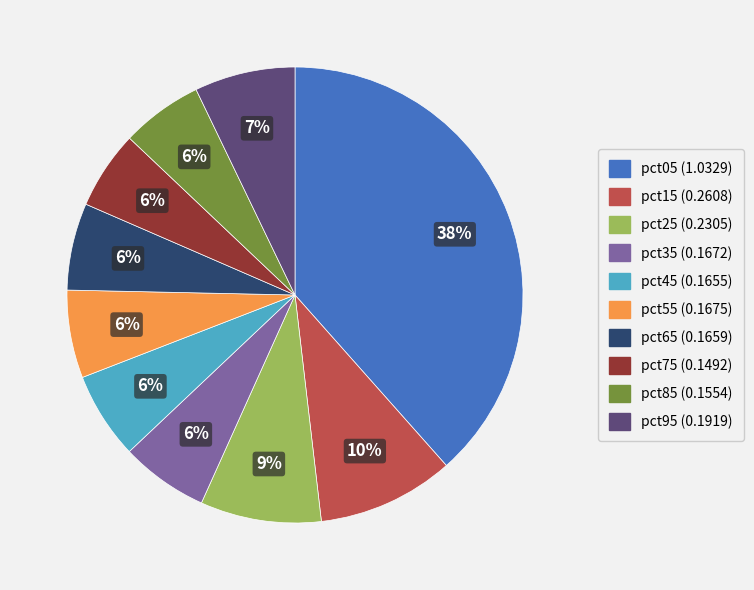

To the nearest percent, what percentage of the pie is pct05?

38%